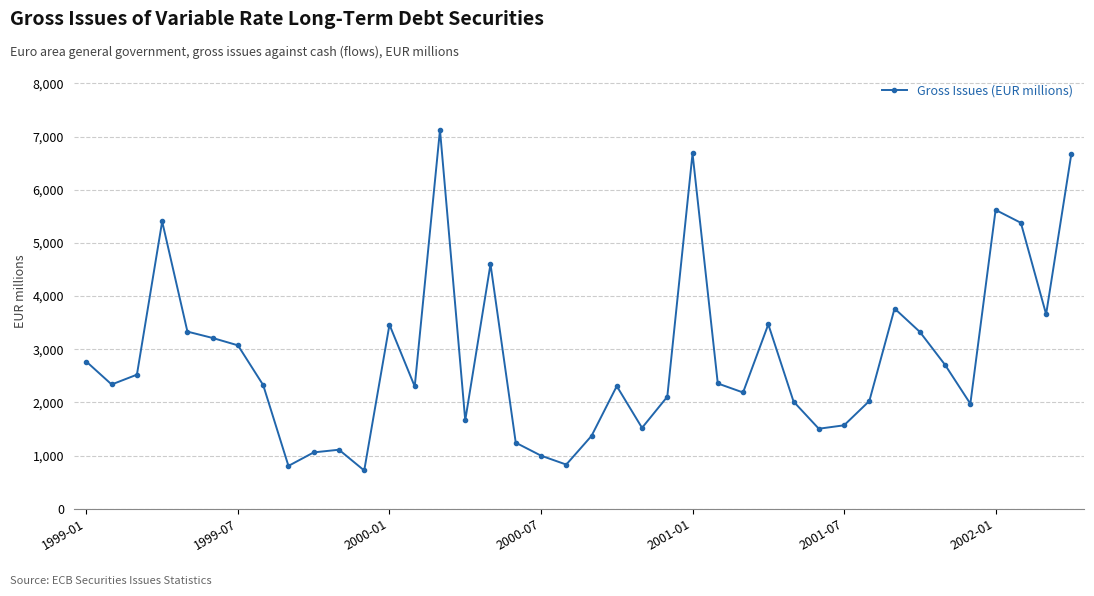

How many lines are shown in the chart?

1